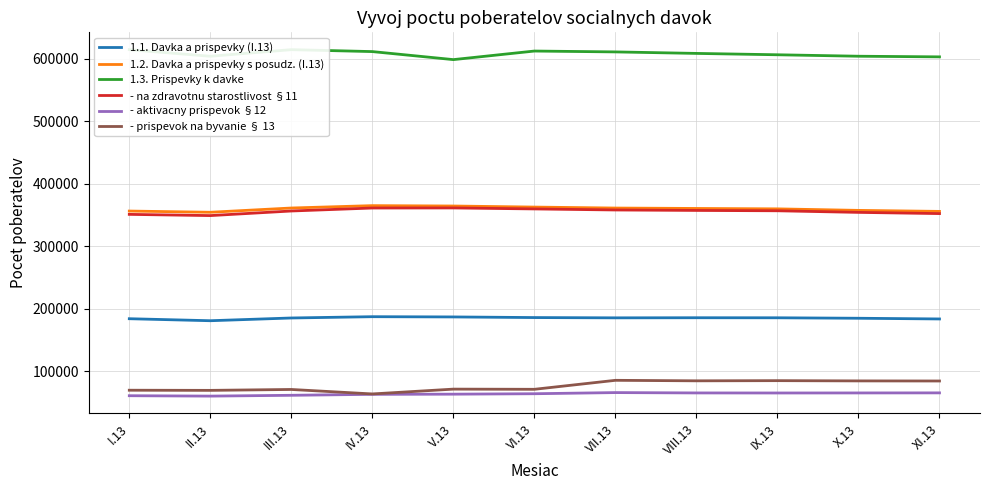

Between IX.13 and III.13, which is larger?

IX.13